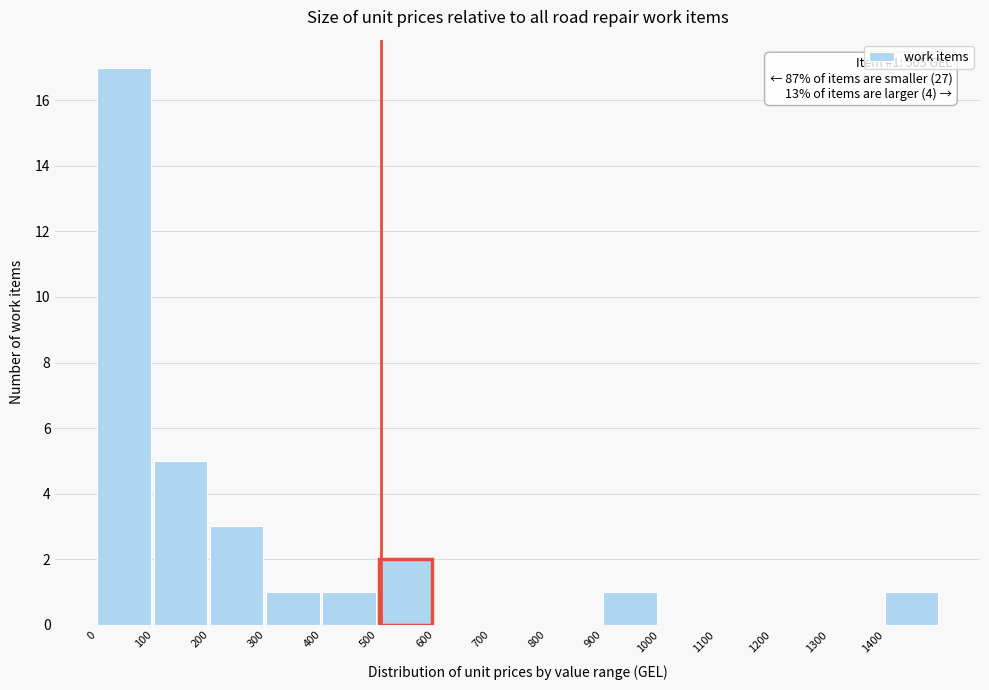

Which range on the x-axis has the tallest bar?

0 to 100